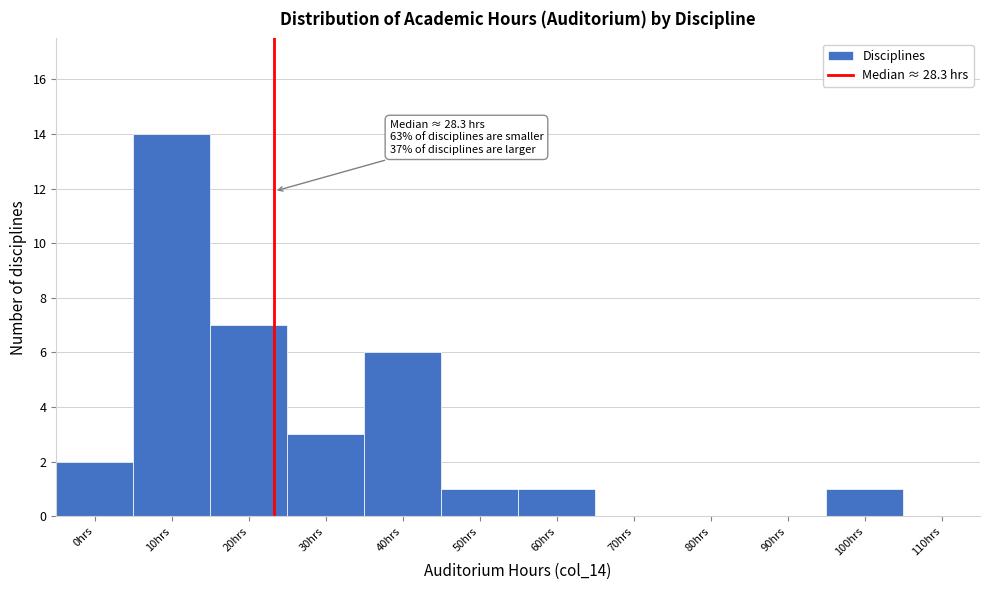

Reading left to right, transcribe all the data shown in this chart.

0hrs=2	10hrs=14	20hrs=7	30hrs=3	40hrs=6	50hrs=1	60hrs=1	70hrs=0	80hrs=0	90hrs=0	100hrs=1	110hrs=0